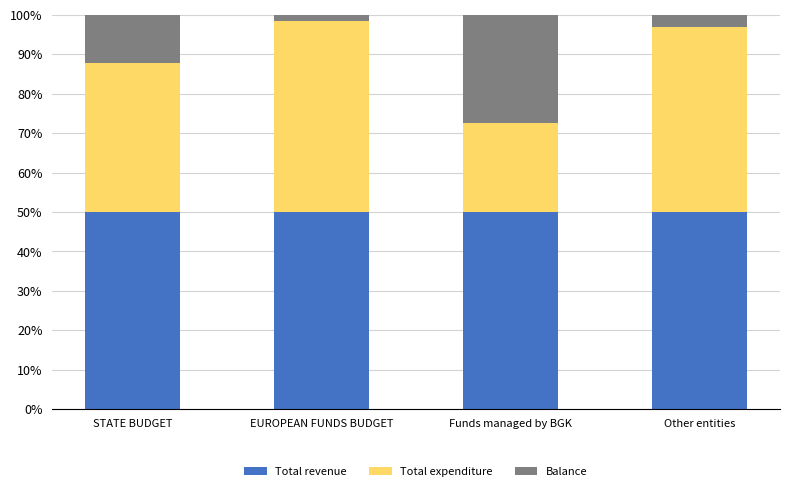

What is the sum of all Total revenue values?

200.0